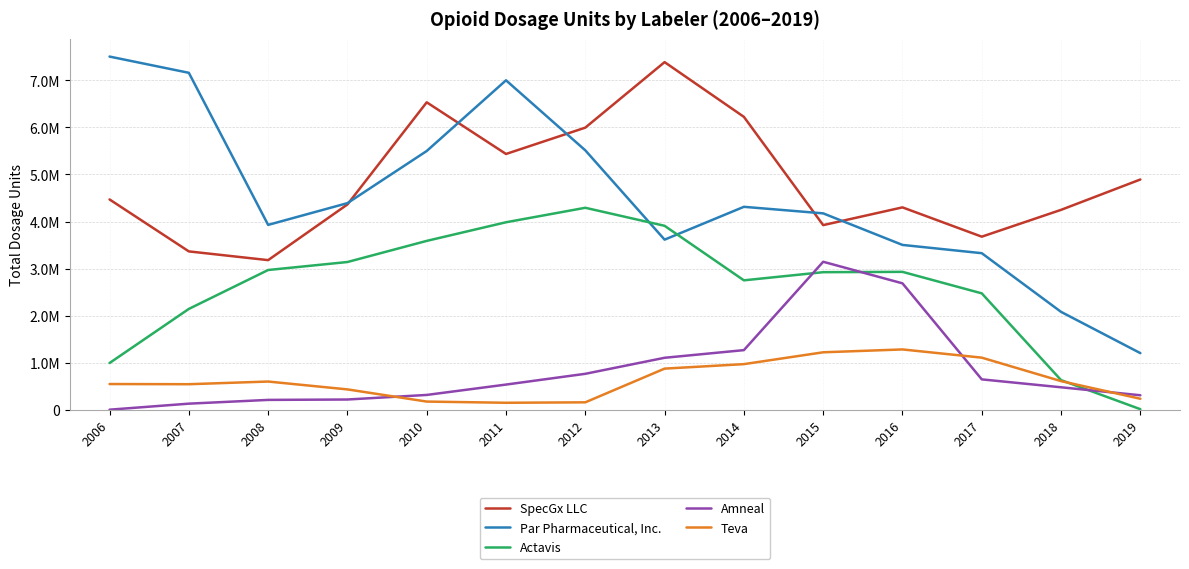

What is the difference between the second highest and minimum values in the Actavis series?

3973380